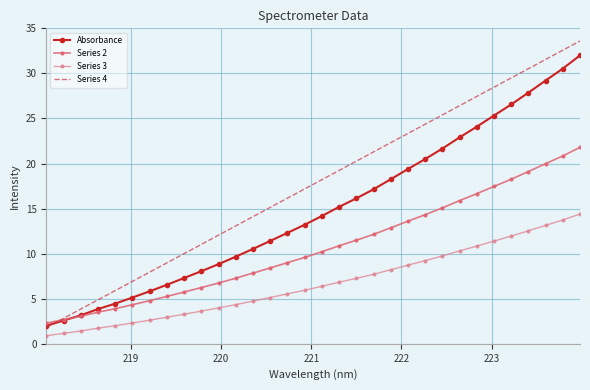

Which series has the largest total across all categories?

Series 4